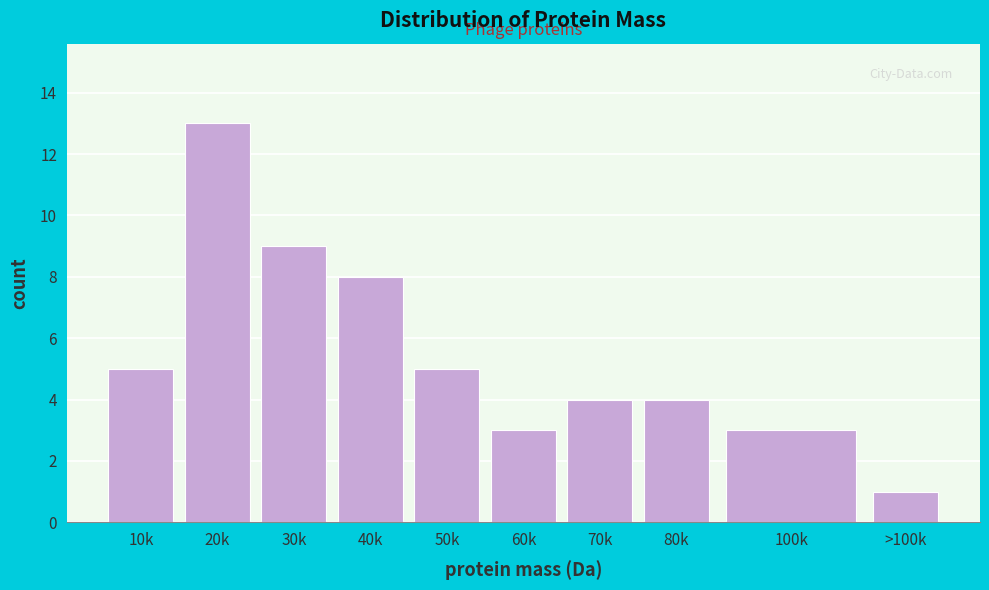

Reading left to right, what are all the values shown in this chart?

5	13	9	8	5	3	4	4	3	1